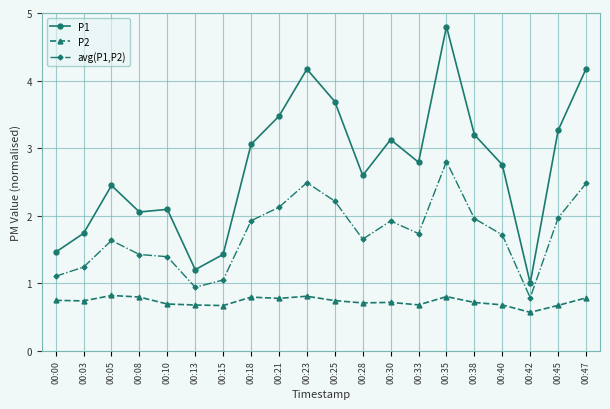

Which category has the lowest value across all series?

00:42